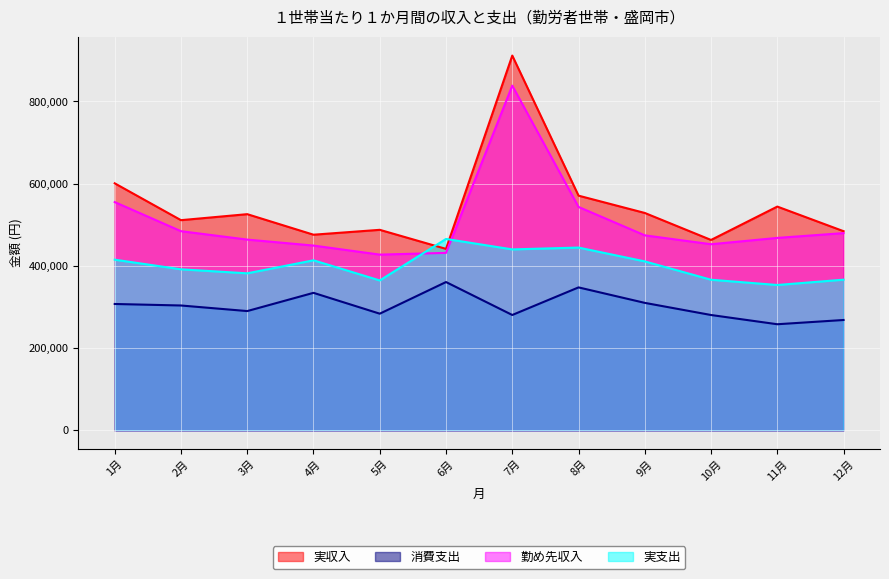

True or false: 実収入 has a value of 484366 at 12月.

True